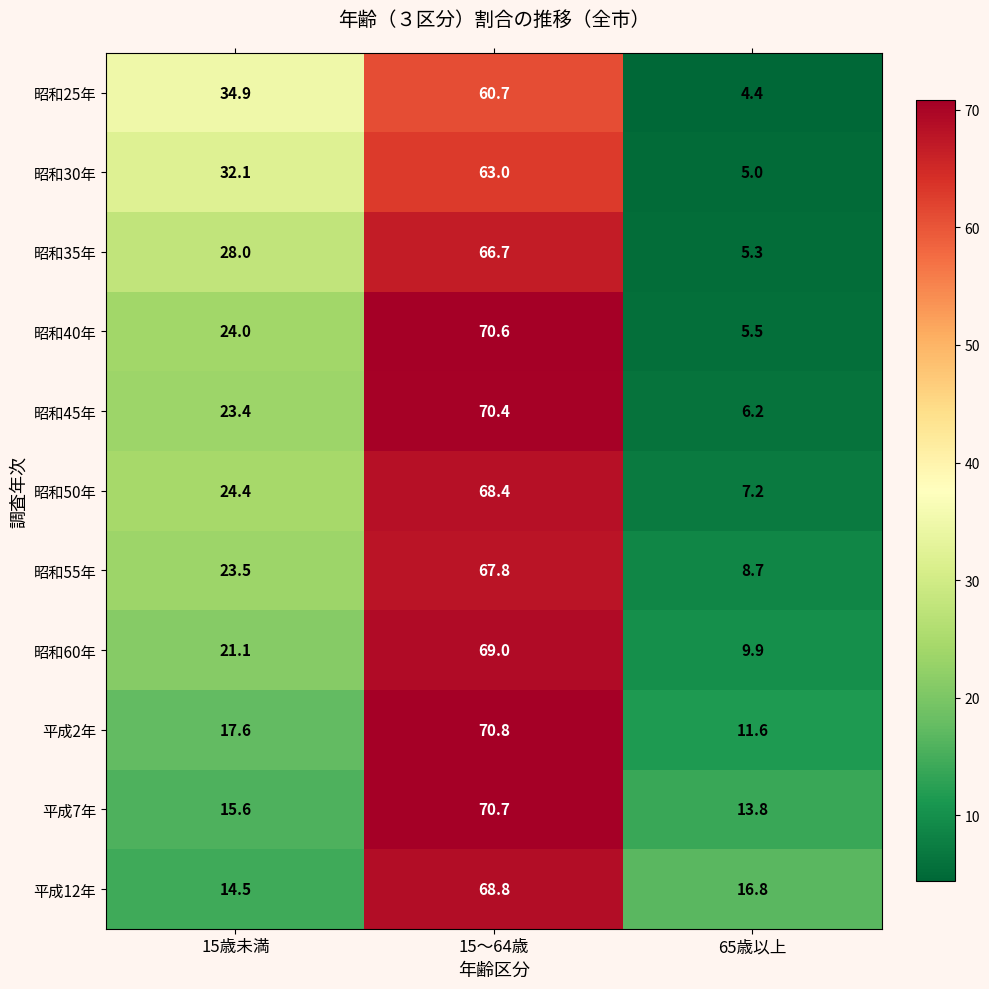

True or false: 昭和40年 has a value of 11.8 at 15歳未満.

False